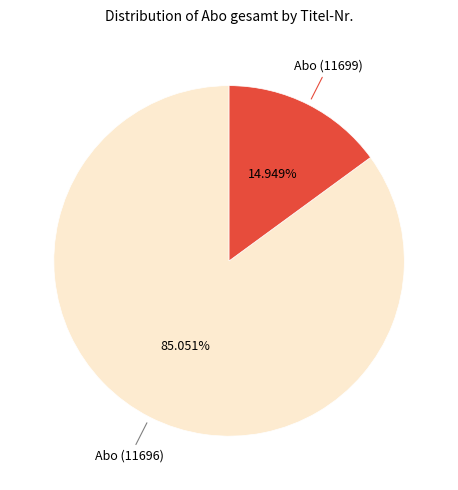

Does Abo (11696) account for over 50% of the chart?

Yes